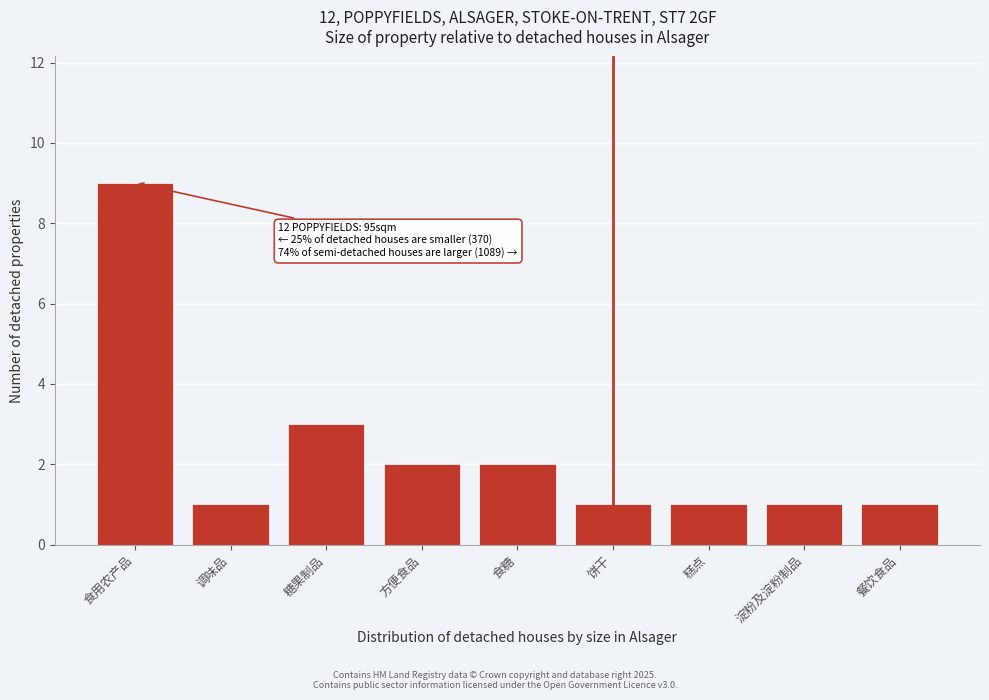

Reading left to right, list all the values displayed in this chart.

9	1	3	2	2	1	1	1	1